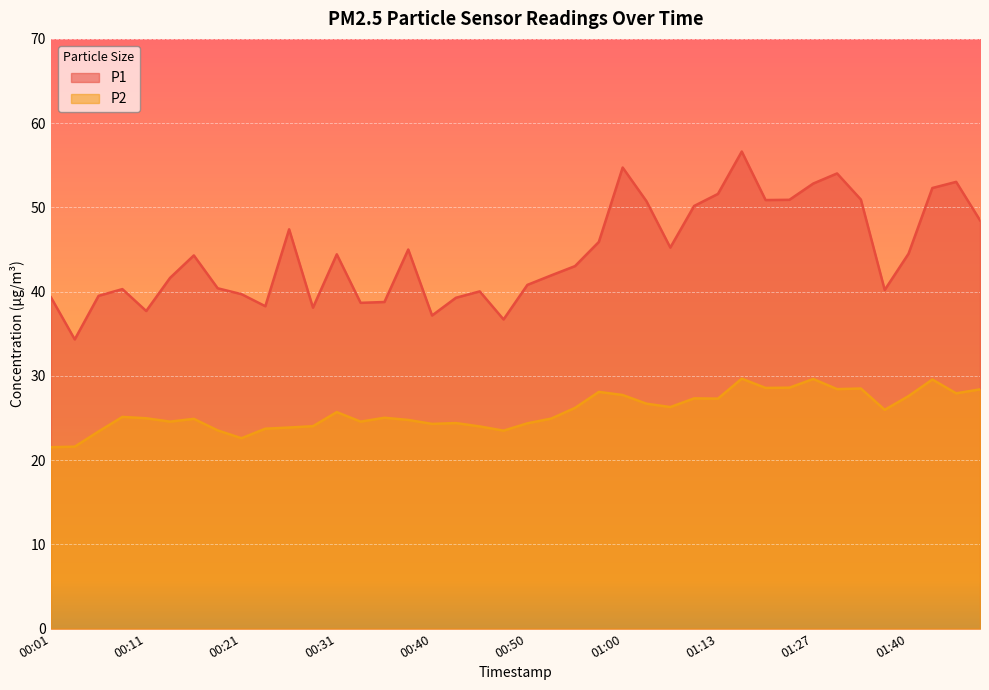

Reading left to right, transcribe all the data shown in this chart.

P1: 00:01=39.3	00:04=34.3	00:06=39.5	00:09=40.3	00:11=37.7	00:14=41.6	00:16=44.3	00:18=40.4	00:21=39.7	00:23=38.3	00:26=47.4	00:28=38.1	00:31=44.4	00:33=38.7	00:35=38.8	00:38=45.0	00:40=37.2	00:43=39.3	00:45=40.0	00:48=36.7	00:50=40.8	00:53=41.9	00:55=43.0	00:58=45.9	01:00=54.7	01:02=50.7	01:05=45.2	01:07=50.2	01:13=51.6	01:15=56.6	01:18=50.9	01:24=50.9	01:27=52.8	01:32=54.0	01:35=50.9	01:37=40.2	01:40=44.5	01:42=52.3	01:44=53.0	01:53=48.5
P2: 00:01=21.5	00:04=21.6	00:06=23.4	00:09=25.1	00:11=25.0	00:14=24.6	00:16=24.9	00:18=23.5	00:21=22.6	00:23=23.7	00:26=23.9	00:28=24.0	00:31=25.7	00:33=24.6	00:35=25.0	00:38=24.8	00:40=24.3	00:43=24.4	00:45=24.0	00:48=23.5	00:50=24.4	00:53=24.9	00:55=26.2	00:58=28.1	01:00=27.7	01:02=26.7	01:05=26.3	01:07=27.3	01:13=27.3	01:15=29.7	01:18=28.6	01:24=28.6	01:27=29.6	01:32=28.4	01:35=28.5	01:37=26.0	01:40=27.6	01:42=29.6	01:44=27.9	01:53=28.4